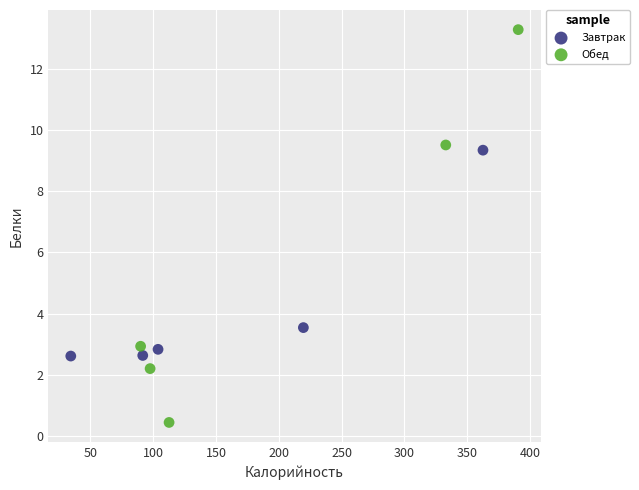

Which series contains the lowest Y value?

Обед